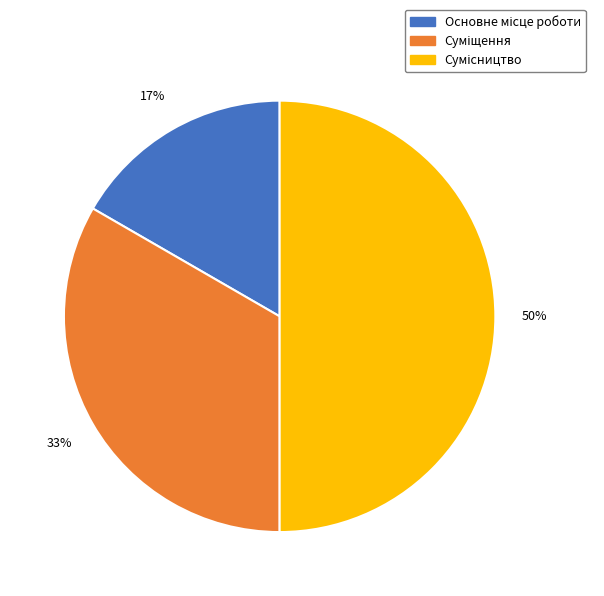

How many slices are in this pie chart?

3